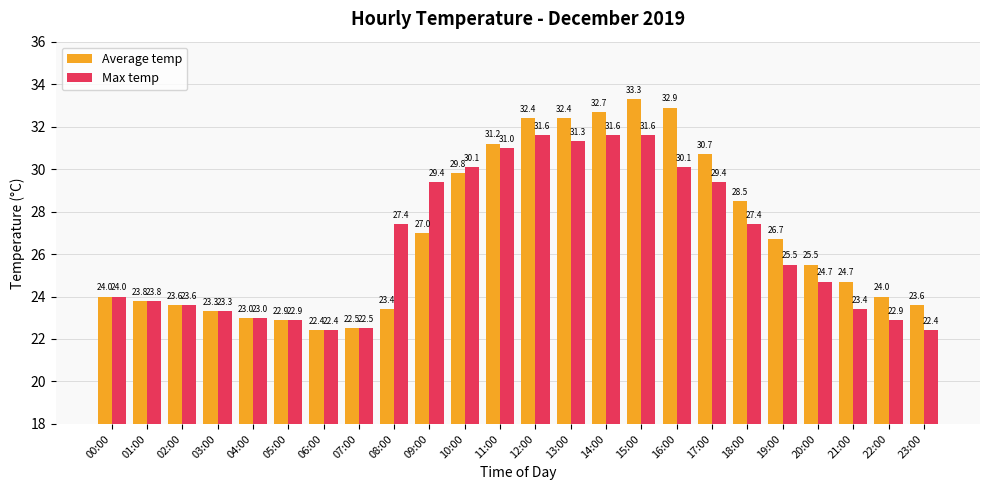

How many bars are there in total?

48